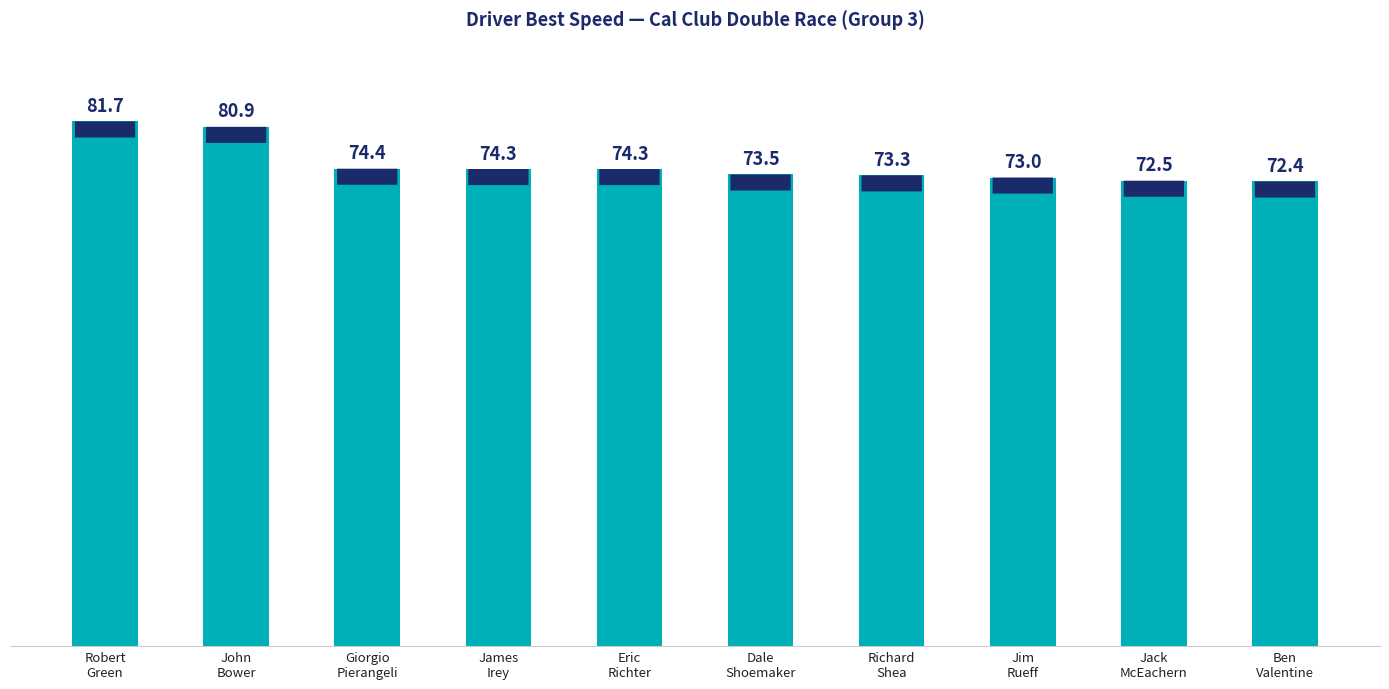

Reading left to right, transcribe all the data shown in this chart.

Robert
Green=81.7	John
Bower=80.9	Giorgio
Pierangeli=74.4	James
Irey=74.3	Eric
Richter=74.3	Dale
Shoemaker=73.5	Richard
Shea=73.3	Jim
Rueff=73.0	Jack
McEachern=72.5	Ben
Valentine=72.4